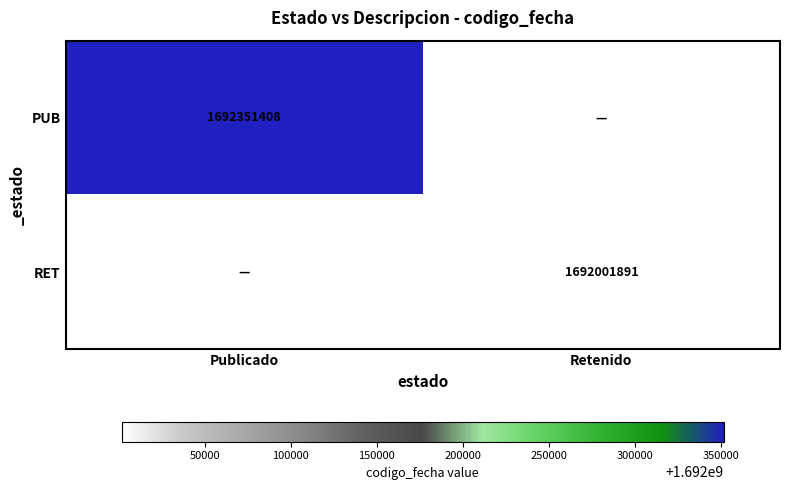

List the series in order of their overall mean, highest first.

PUB, RET